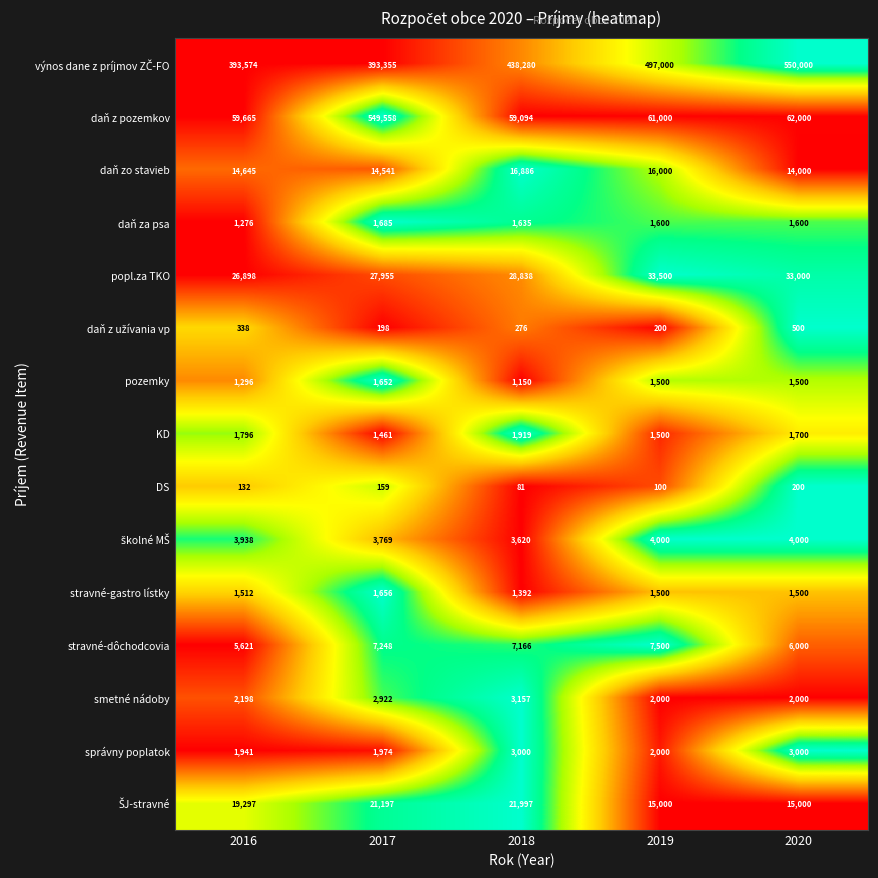

At which label does daň za psa first exceed 1600?

2017